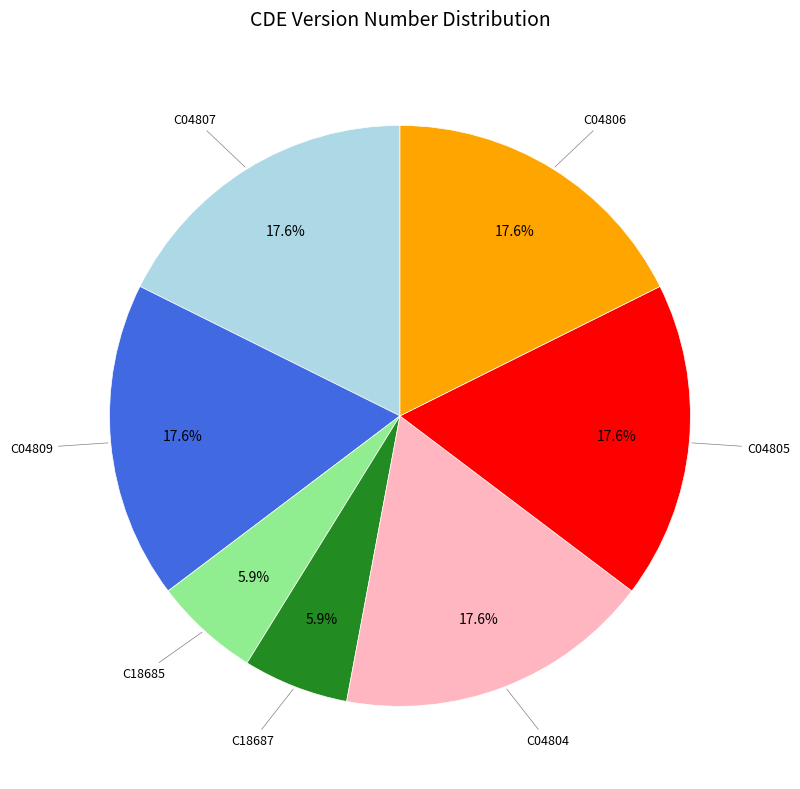

Is there any slice that represents more than half of the pie?

No